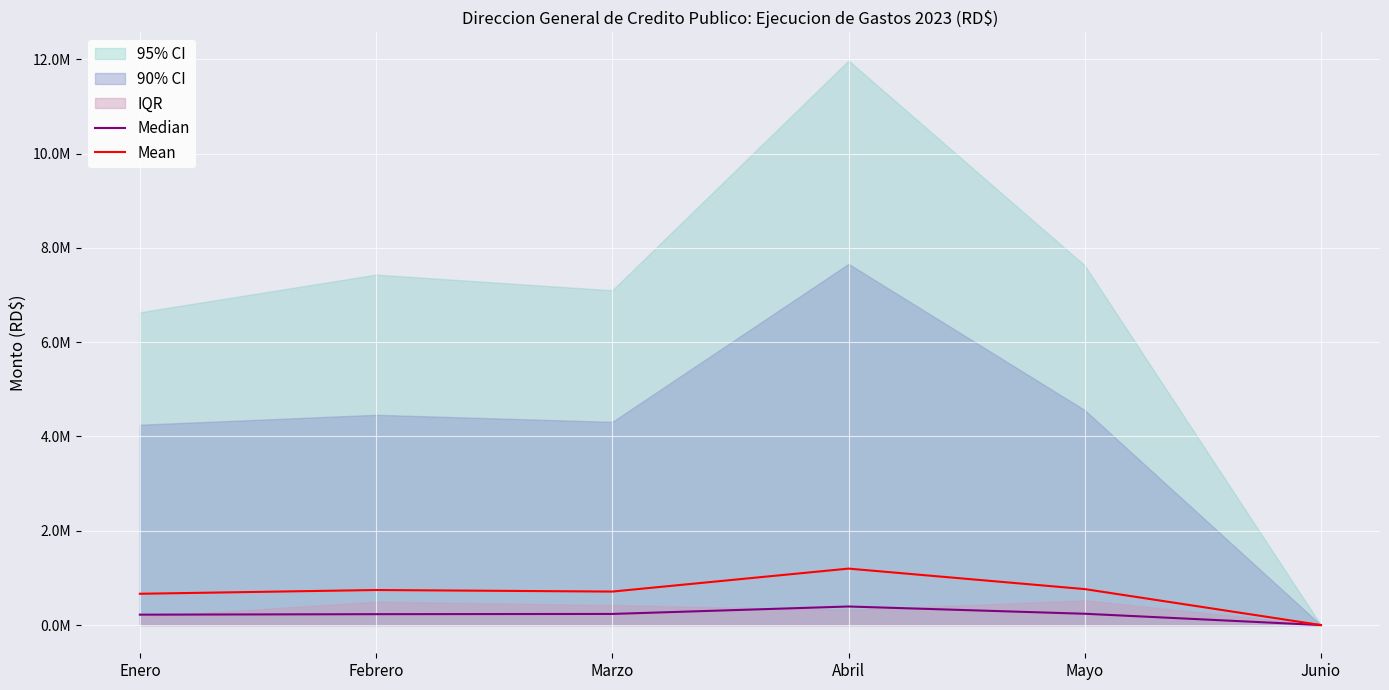

Where does the Median series first go above 235751?

Marzo